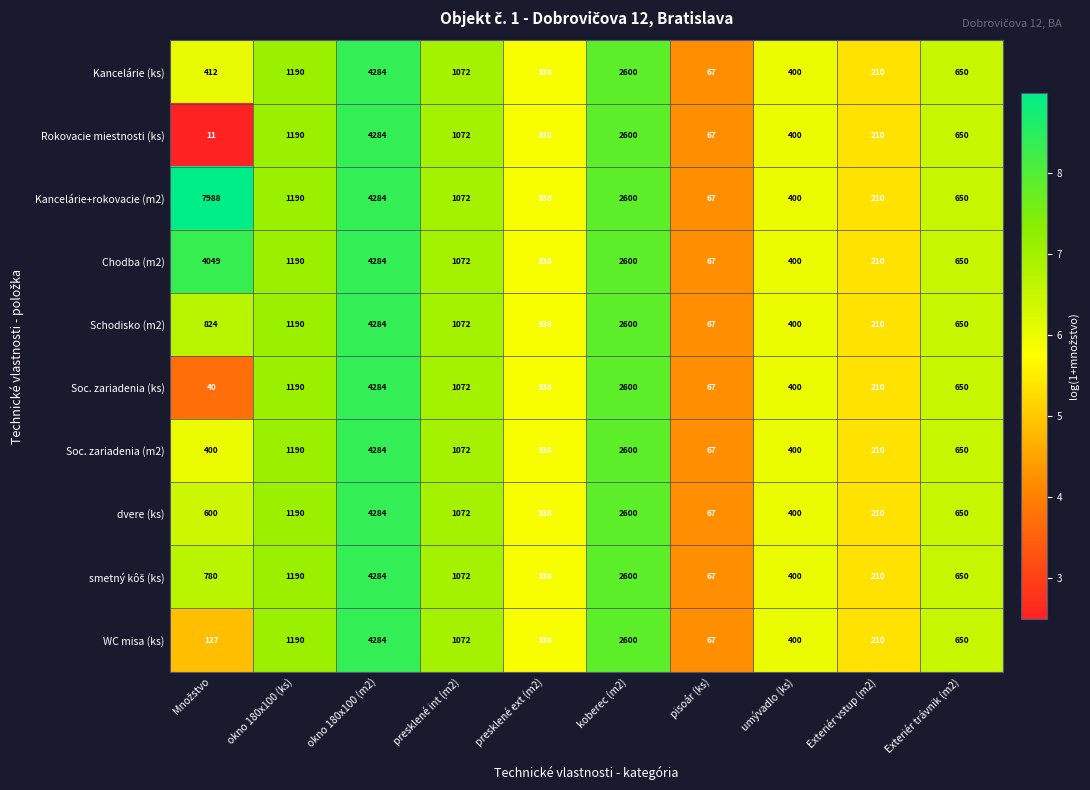

What is the smallest value displayed?

11